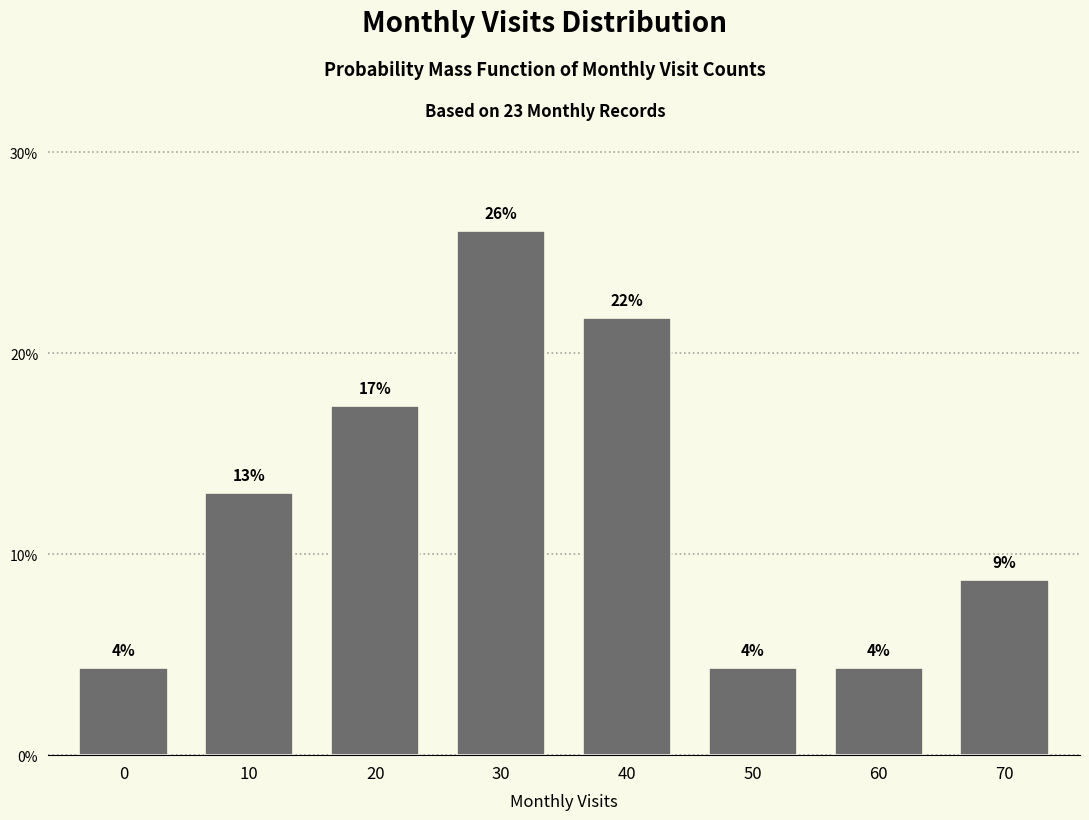

Does the chart contain any negative values?

No